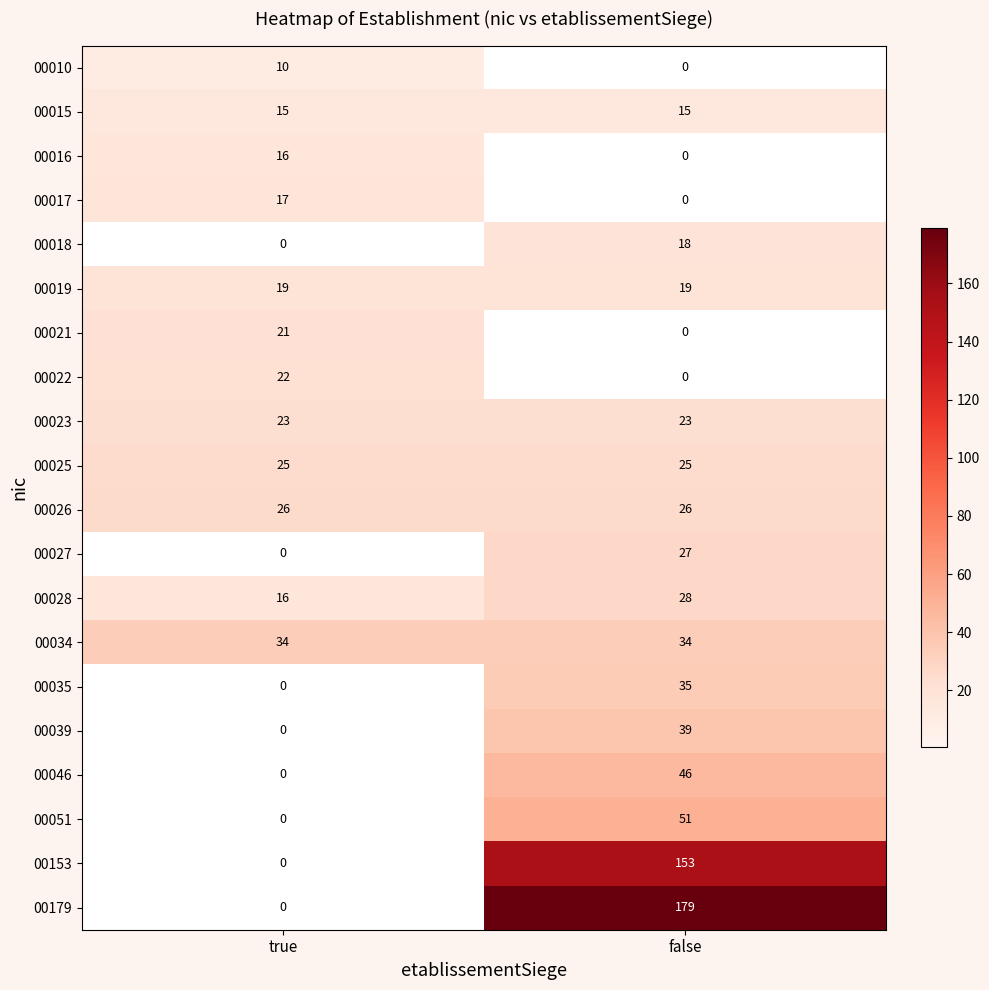

Count the number of data series in this chart.

20